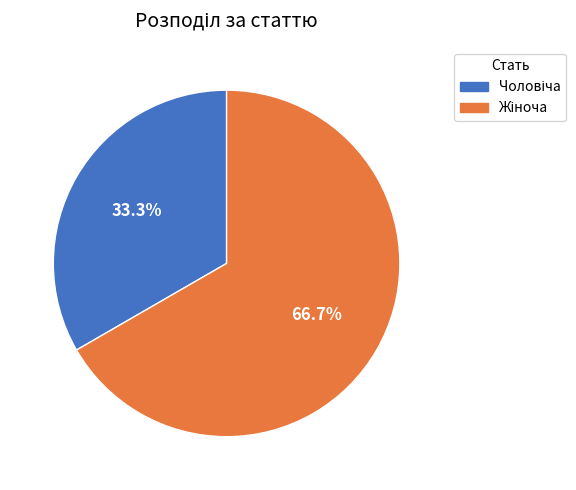

Is there any slice that represents more than half of the pie?

Yes